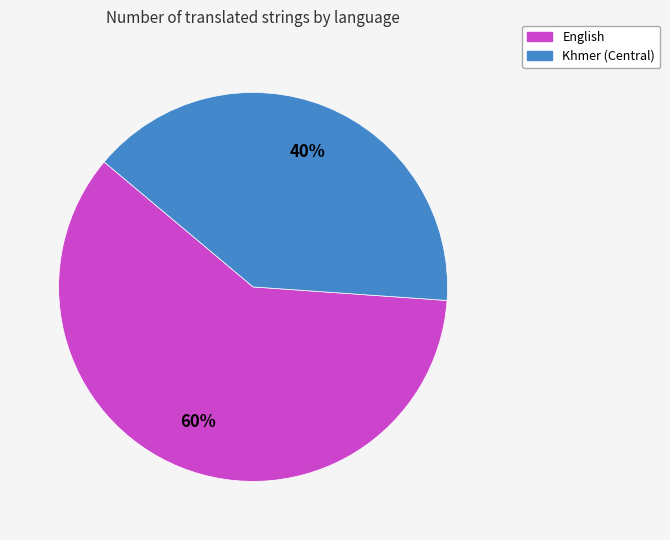

Do English and Khmer (Central) together represent more than half of the pie?

Yes